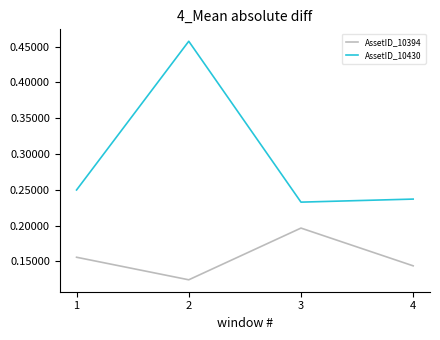

At how many categories does at least one series exceed 0?

4